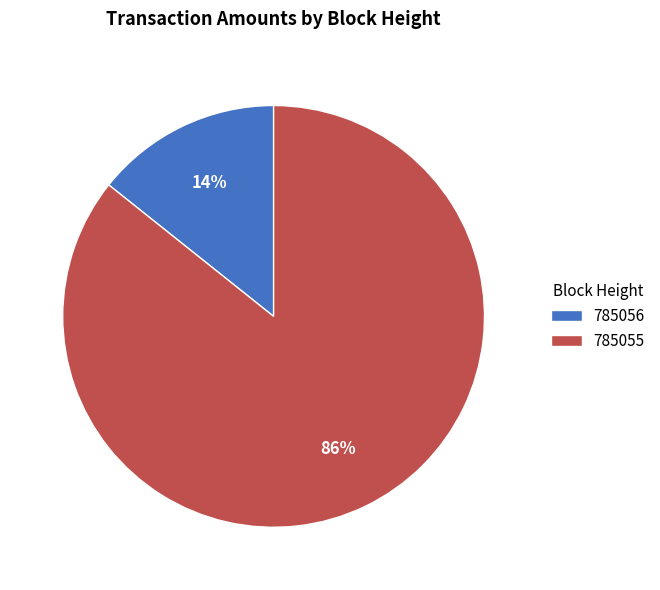

To the nearest percent, what portion does 785056 represent?

14%